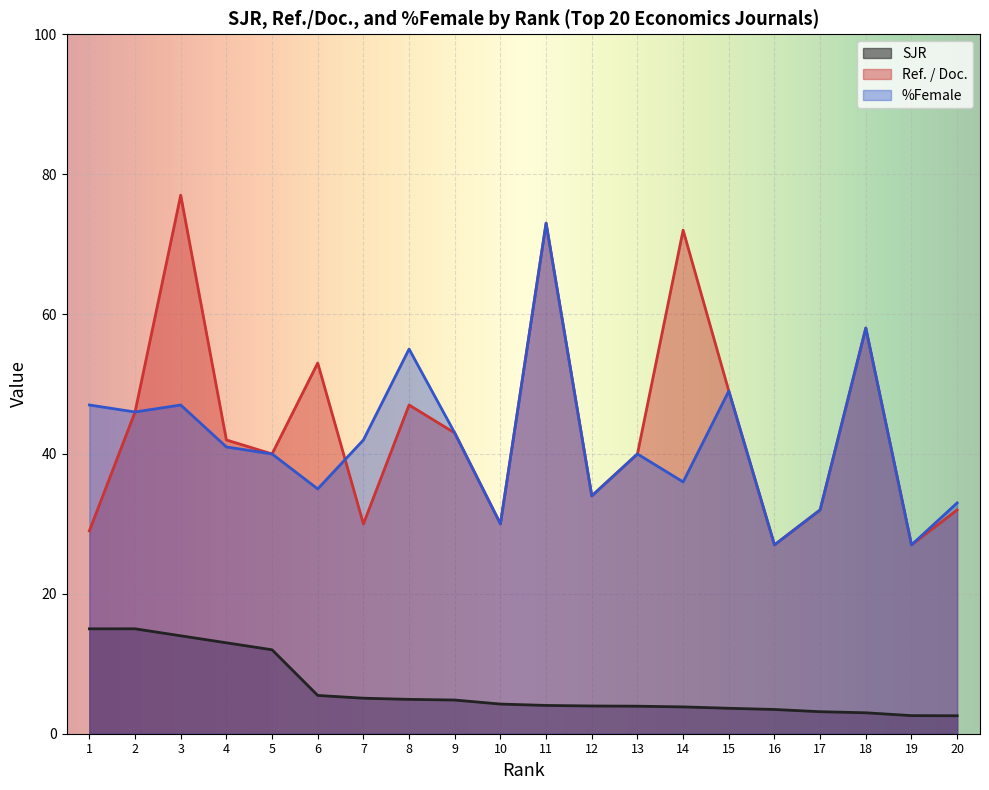

True or false: SJR has a value of 4.0 at 11.

True